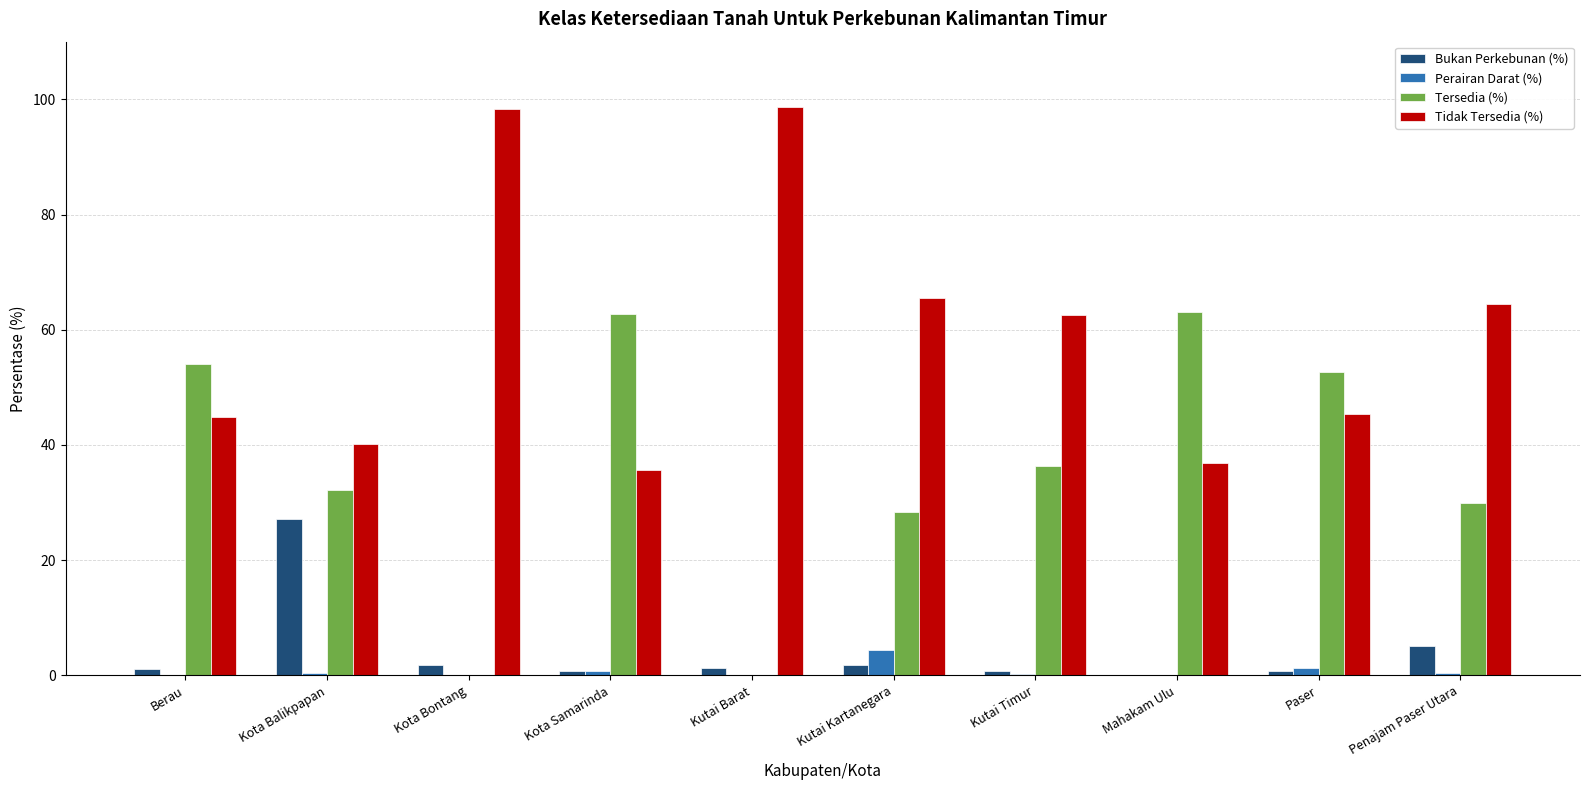

What is the total value across all series at Paser?

100.0